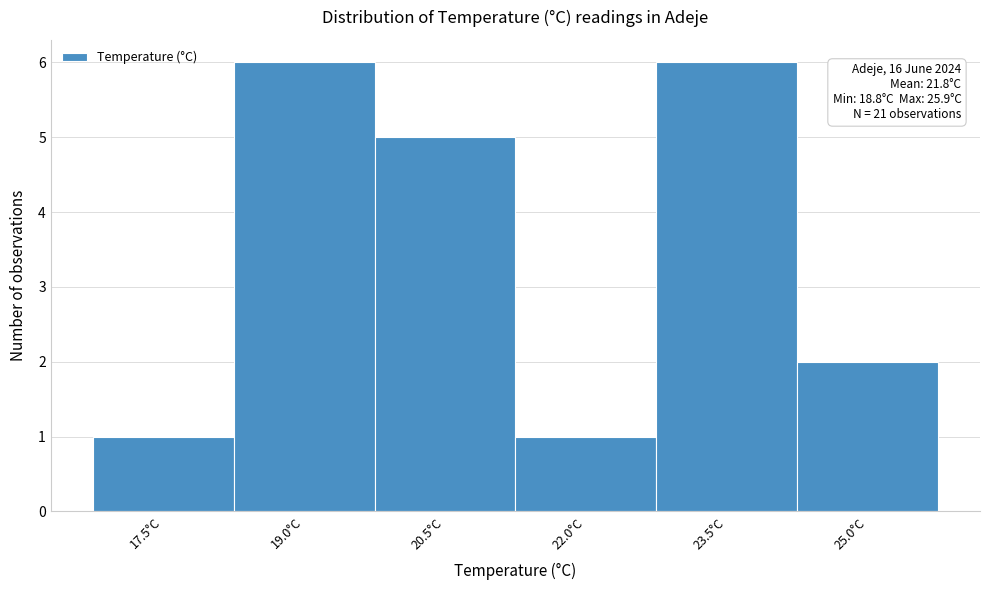

Reading right to left, extract all data points from this chart.

2	6	1	5	6	1